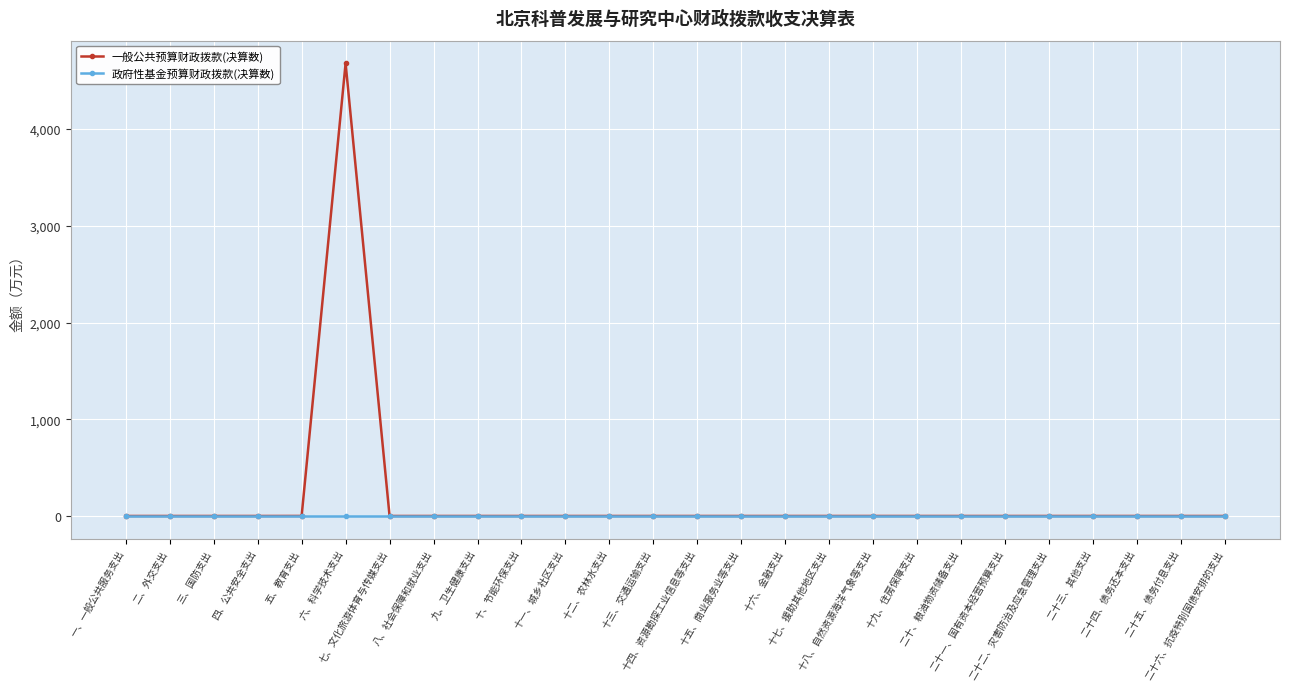

Rank the series by their maximum value, from lowest to highest.

政府性基金预算财政拨款(决算数), 一般公共预算财政拨款(决算数)